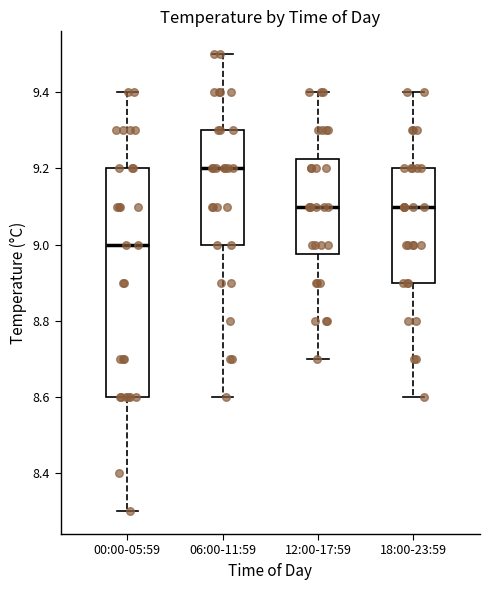

Reading left to right, transcribe this box plot: for each box, give where its median line is, the range the box spans, and where its two whiskers end, as read against the y-axis. The values are not printed on the chart, so give them approximately, as read against the axis.

00:00-05:59: median 9.00, box 8.60 to 9.20, whiskers 8.30 to 9.40
06:00-11:59: median 9.20, box 9.00 to 9.30, whiskers 8.60 to 9.50
12:00-17:59: median 9.10, box 8.98 to 9.22, whiskers 8.70 to 9.40
18:00-23:59: median 9.10, box 8.90 to 9.20, whiskers 8.60 to 9.40